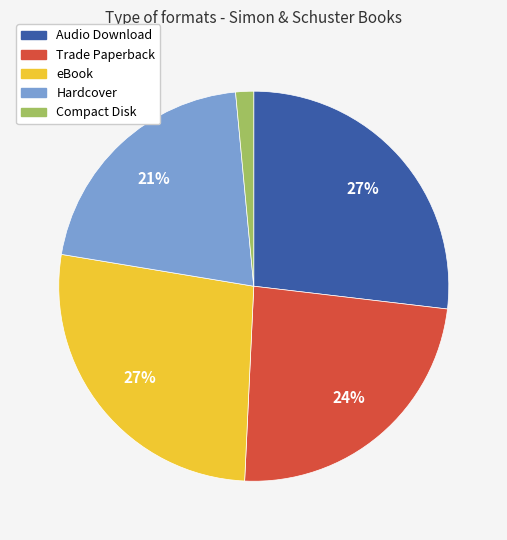

How many segments does this pie chart have?

5